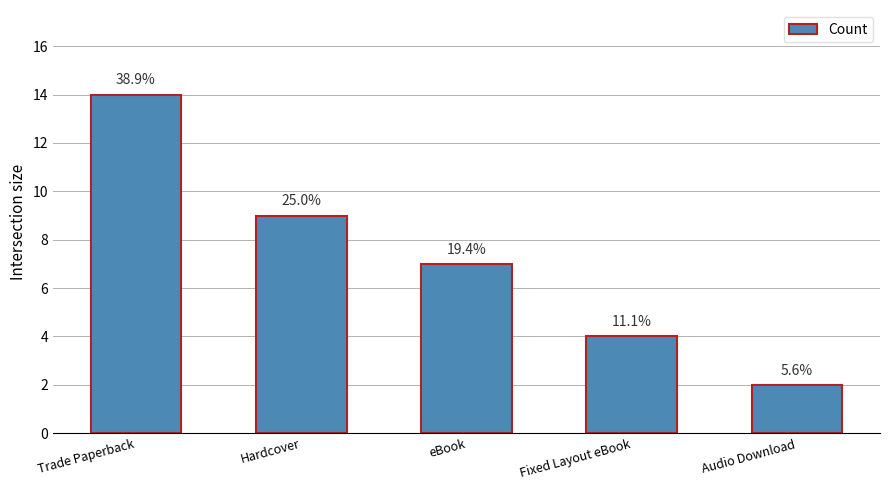

Are the bars horizontal?

No